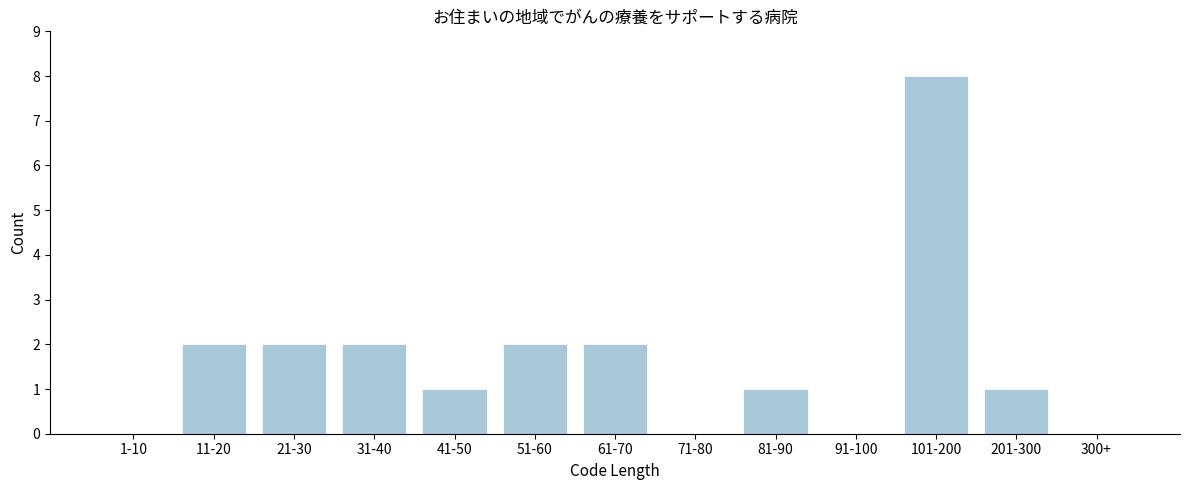

Reading right to left, extract all data points from this chart.

300+=0	201-300=1	101-200=8	91-100=0	81-90=1	71-80=0	61-70=2	51-60=2	41-50=1	31-40=2	21-30=2	11-20=2	1-10=0